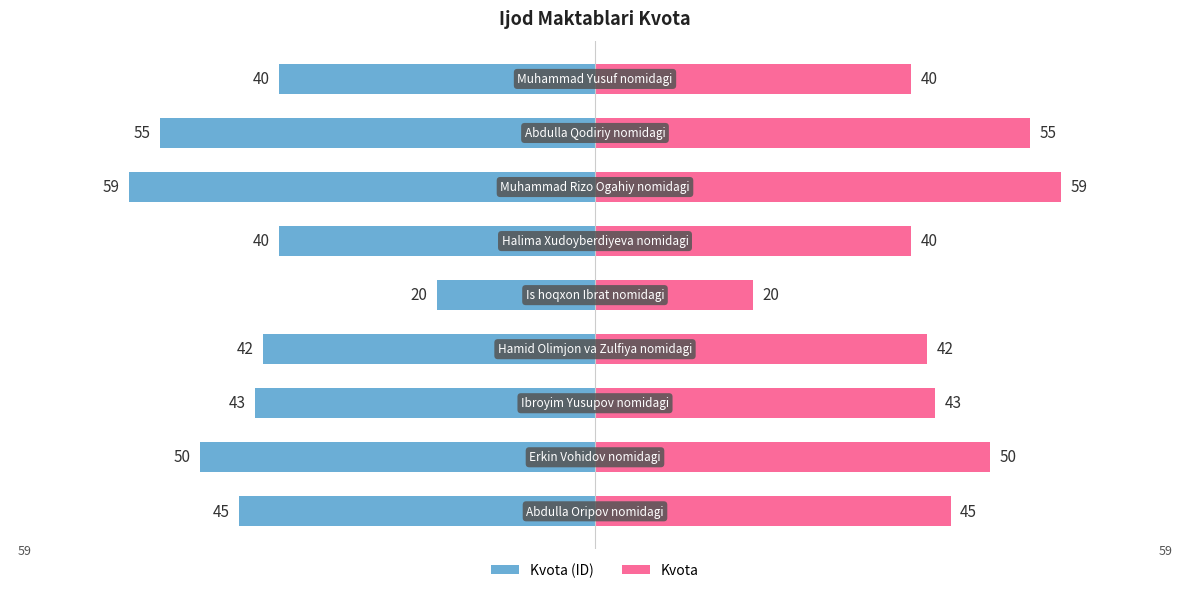

Where does the Kvota (ID) series first go above -43?

3